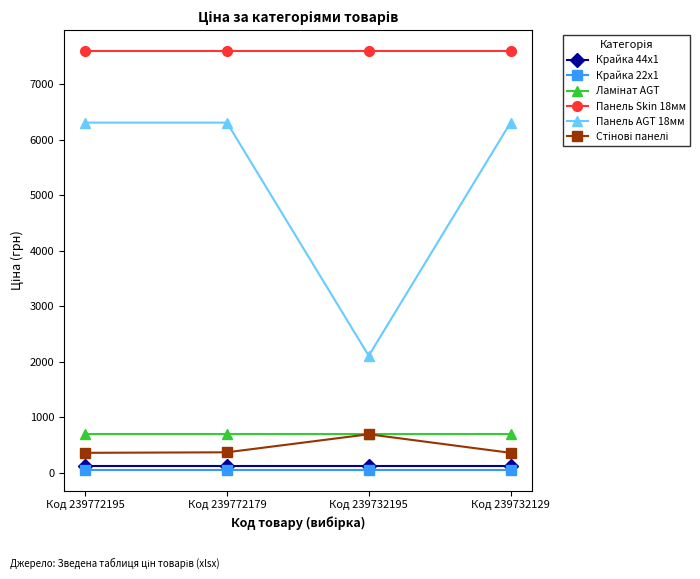

What is the spread (max minus min) of values at Код 239772179?

7539.5